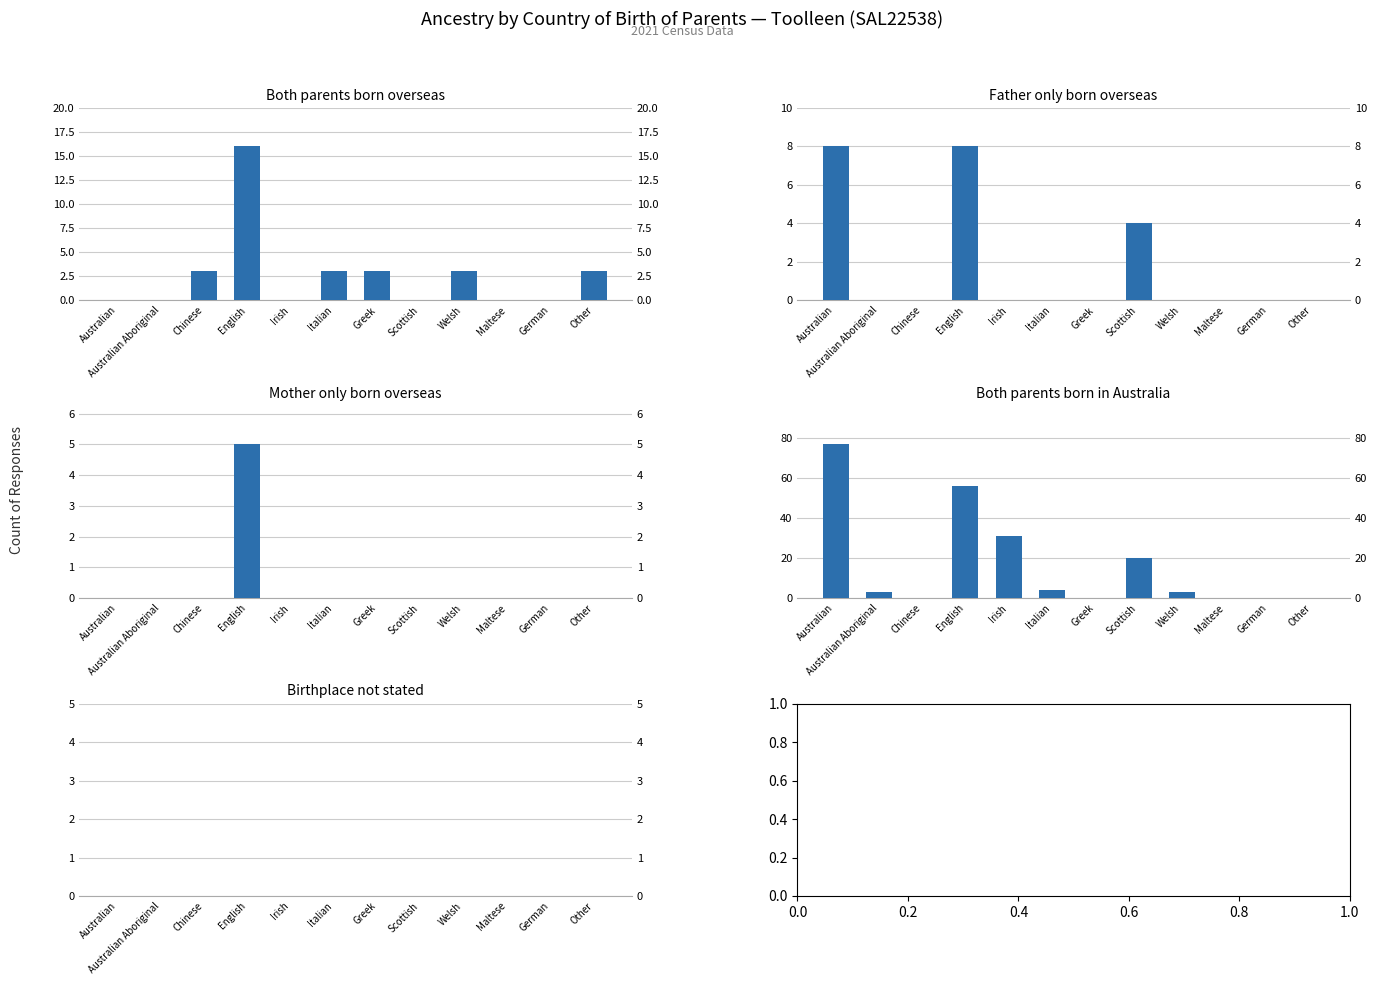

Between Australian and Greek, which is larger?

Greek